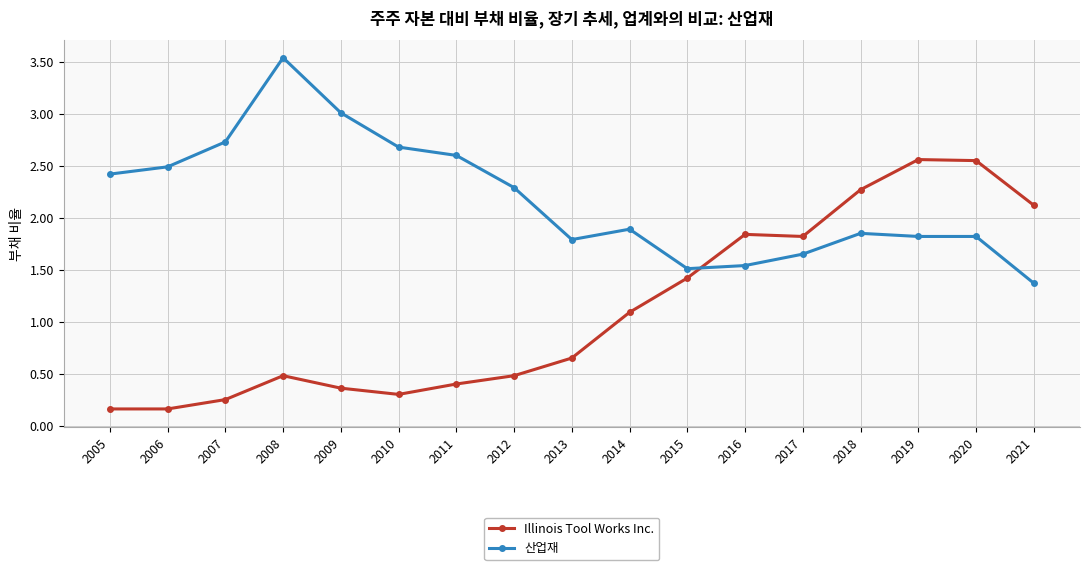

Which series has the largest total across all categories?

산업재